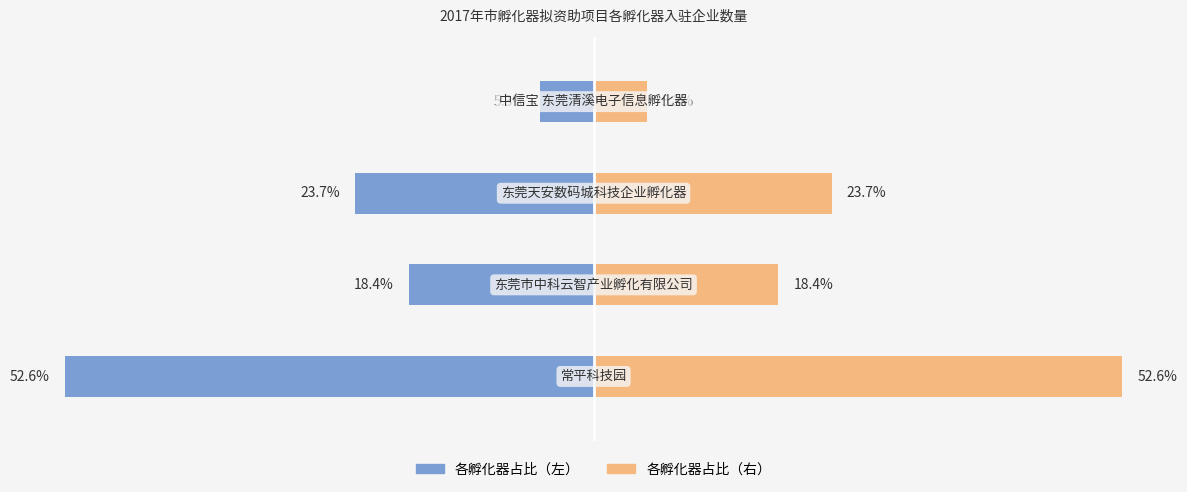

Rank the categories by 各孵化器占比（右） value from highest to lowest.

0, 2, 1, 3